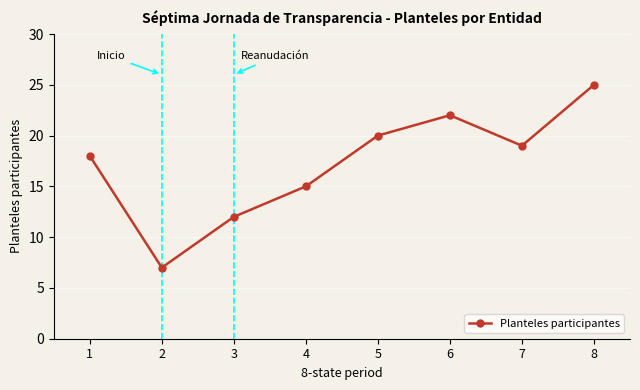

Where is the data nearest to the value 16?

4